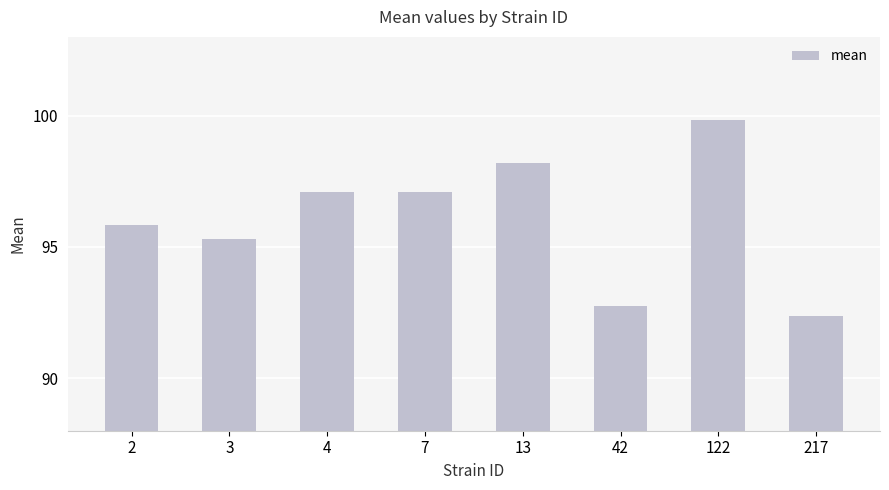

What is the average value?

96.1